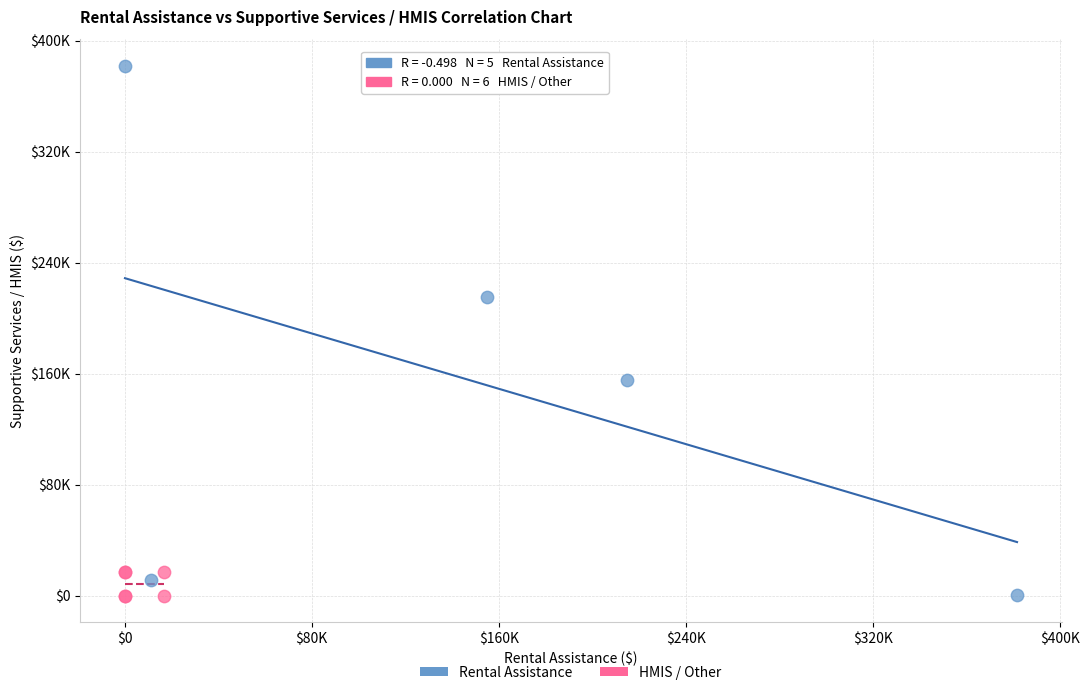

What are all the series names shown in the legend?

Rental Assistance, HMIS / Other